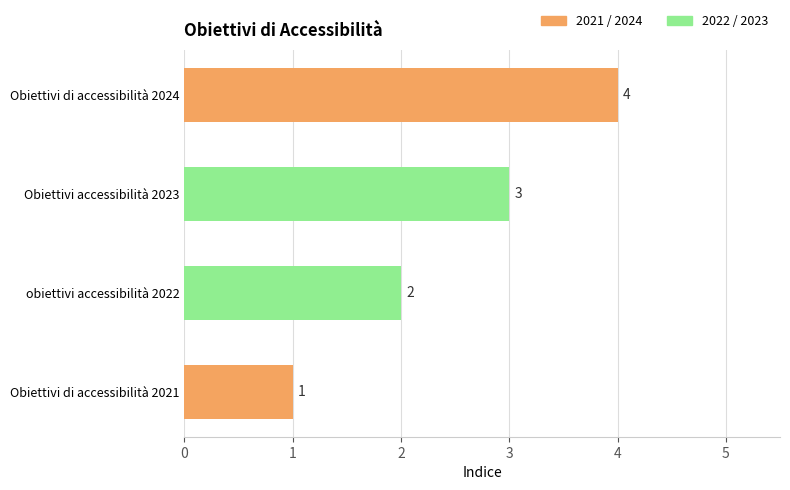

What is the smallest value displayed?

1